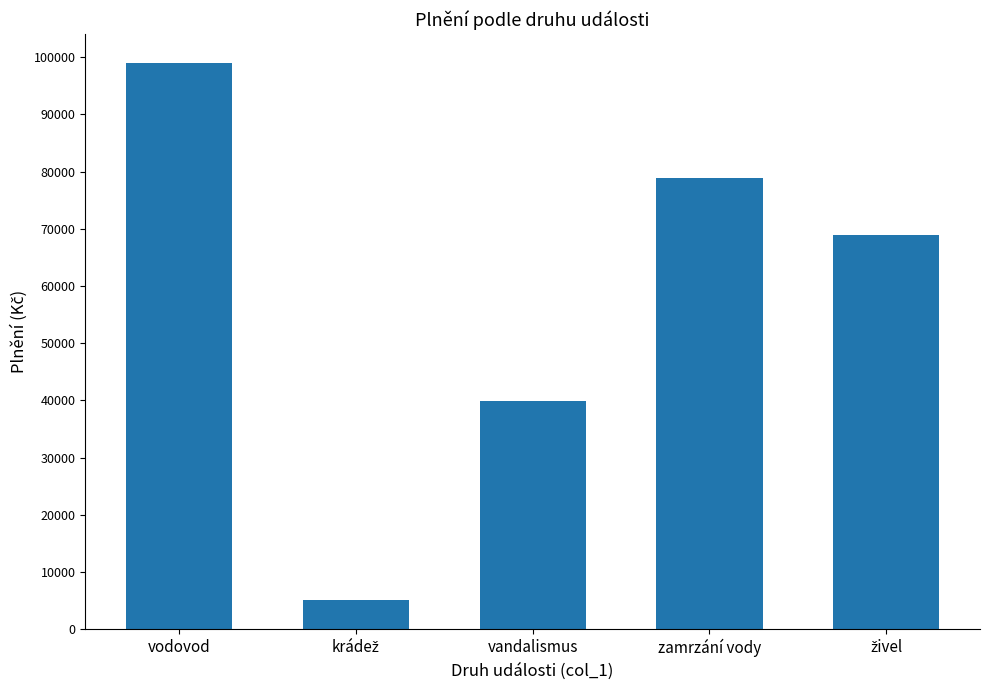

At which category does the chart reach its peak across all series?

vodovod